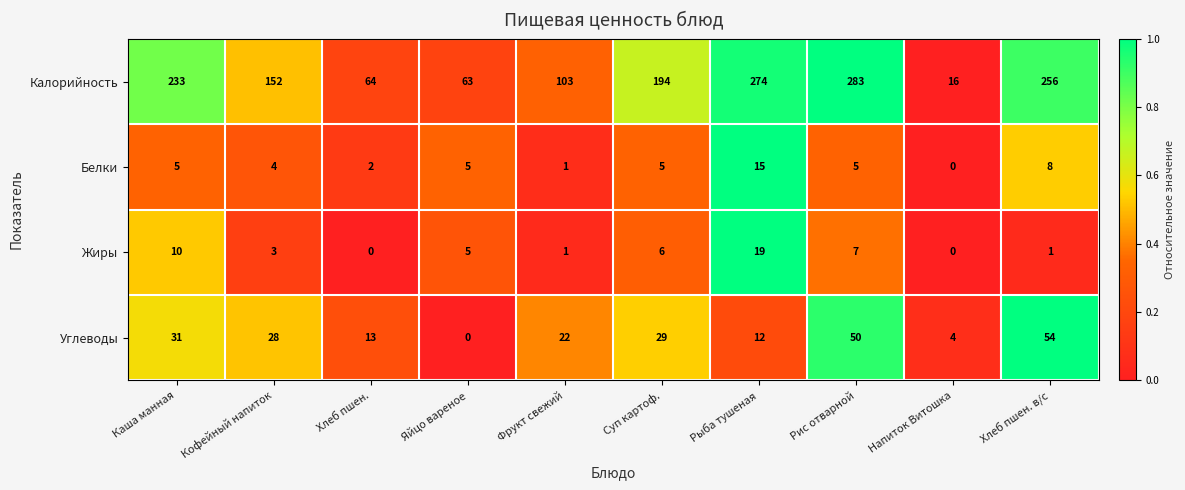

At which label does Белки reach its peak?

Рыба тушеная